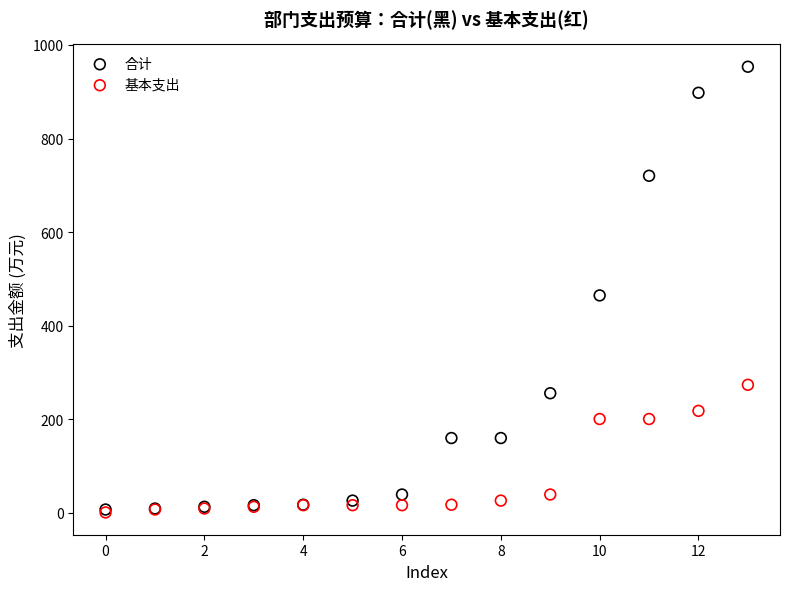

Which series has the widest spread of Y values?

合计